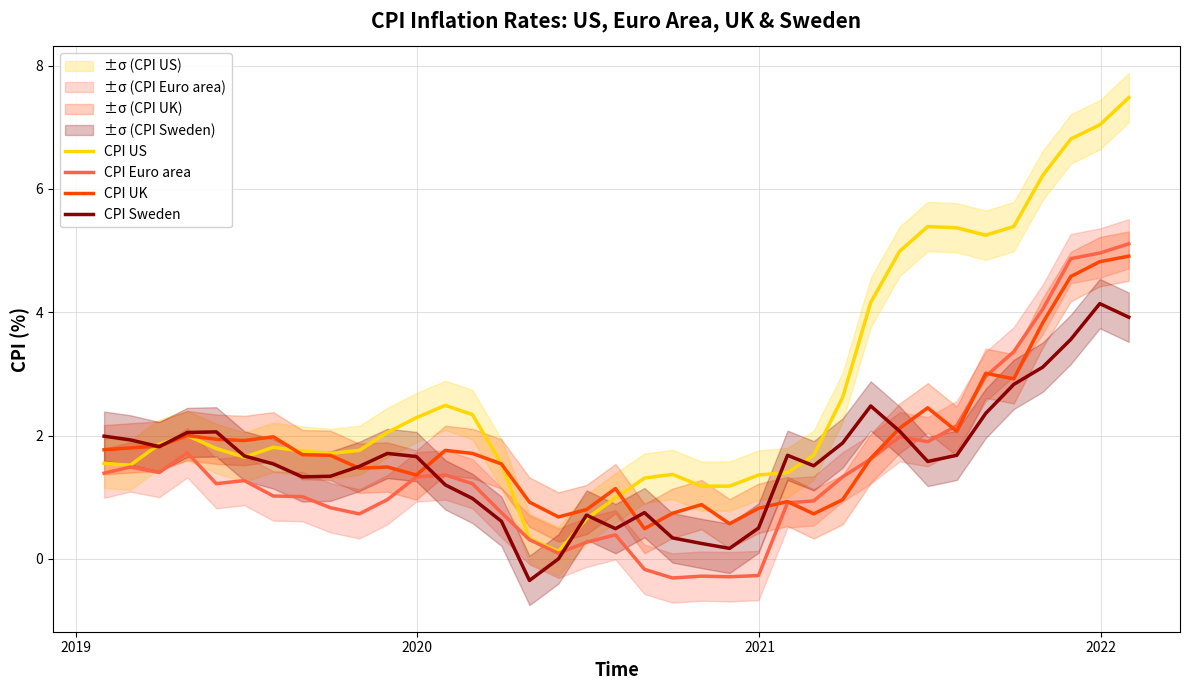

In CPI US, how many points are lower than both neighbors (excluding endpoints)?

5